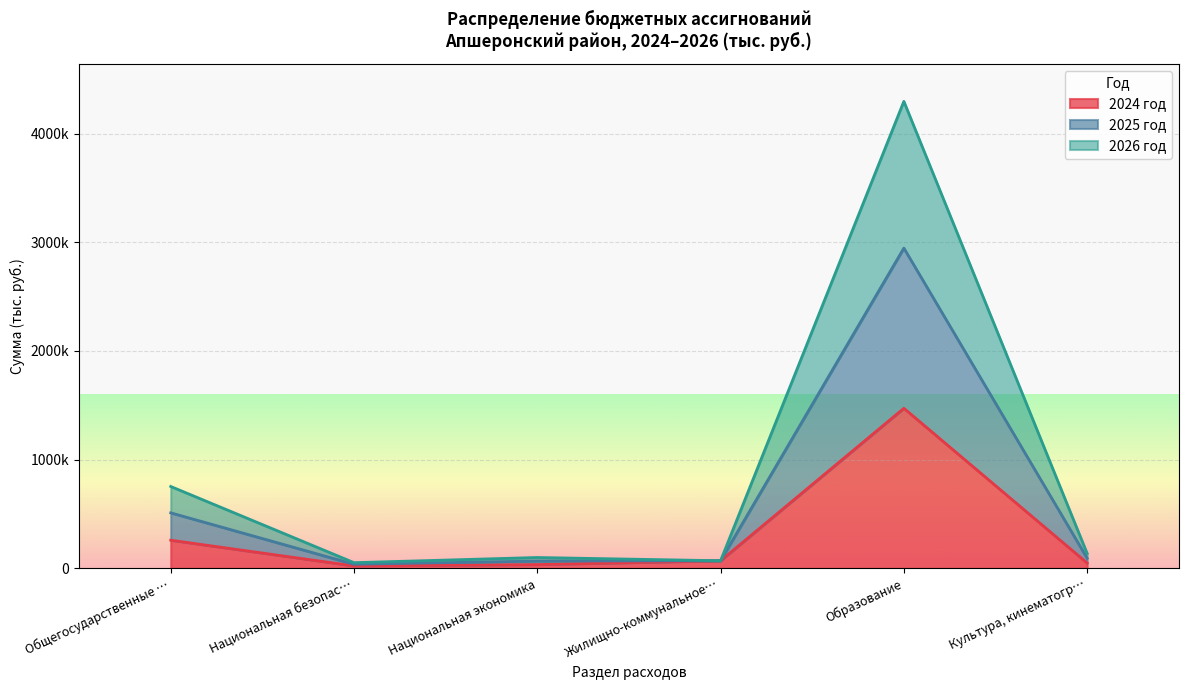

What is the difference between the 2026 год values at Жилищно-коммунальное… and Культура, кинематогр…?

23518.9